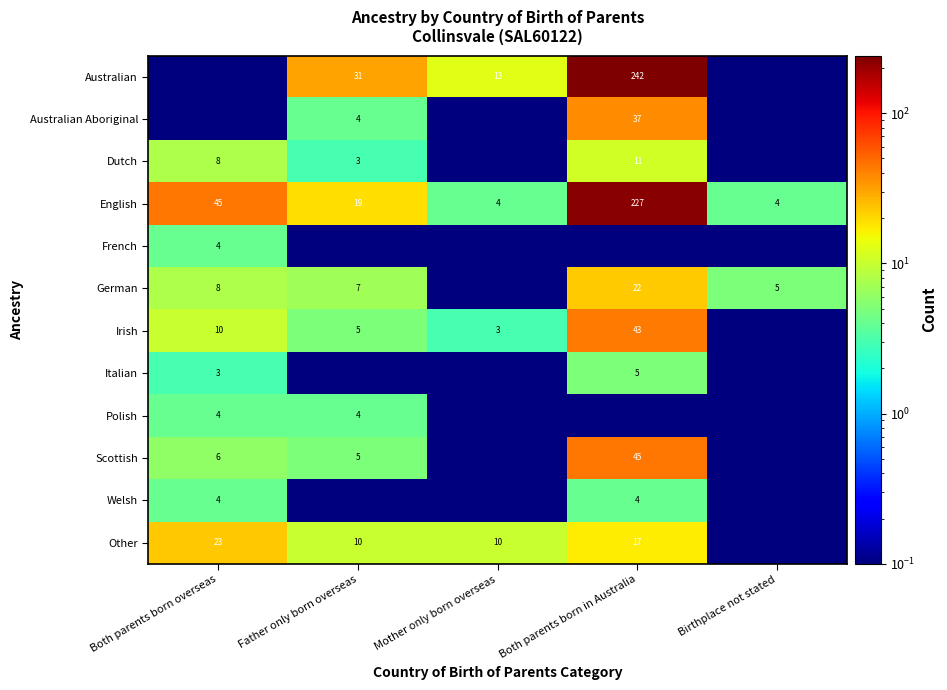

What is the sum of all English values?

299.0